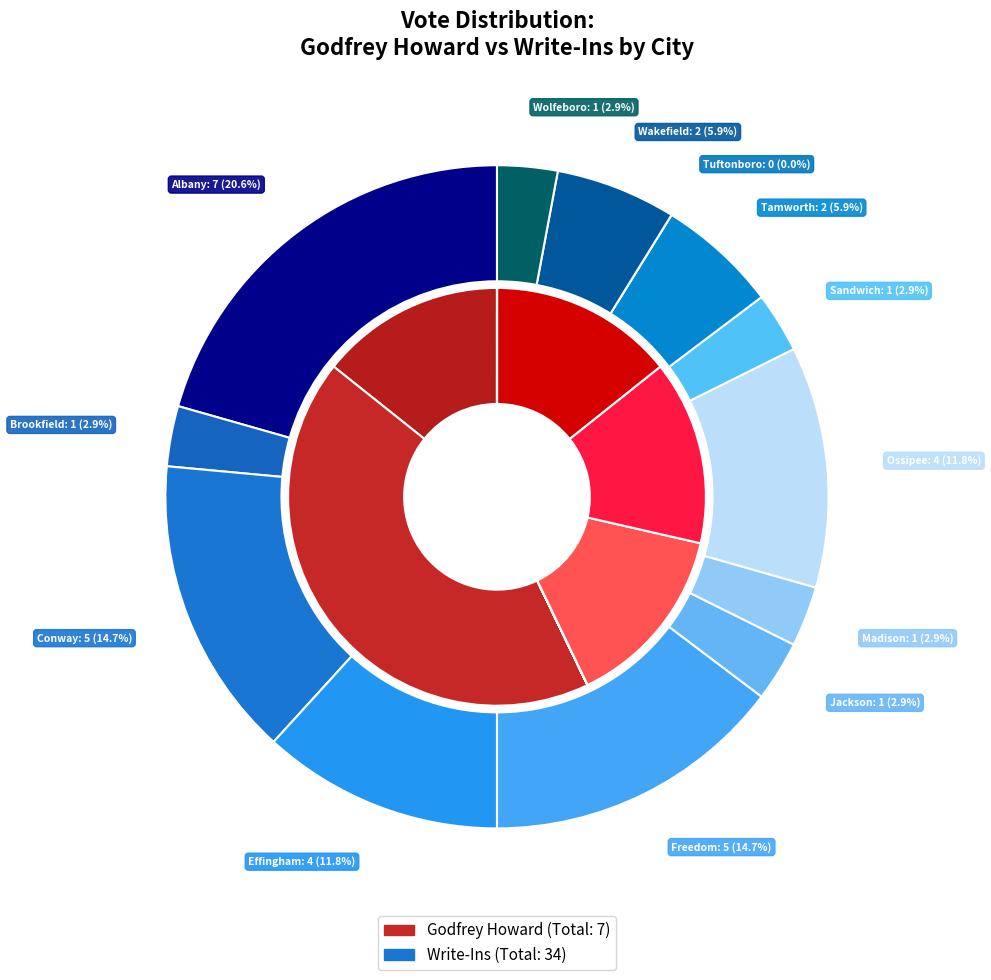

Which has a higher value, 5 or 11?

5